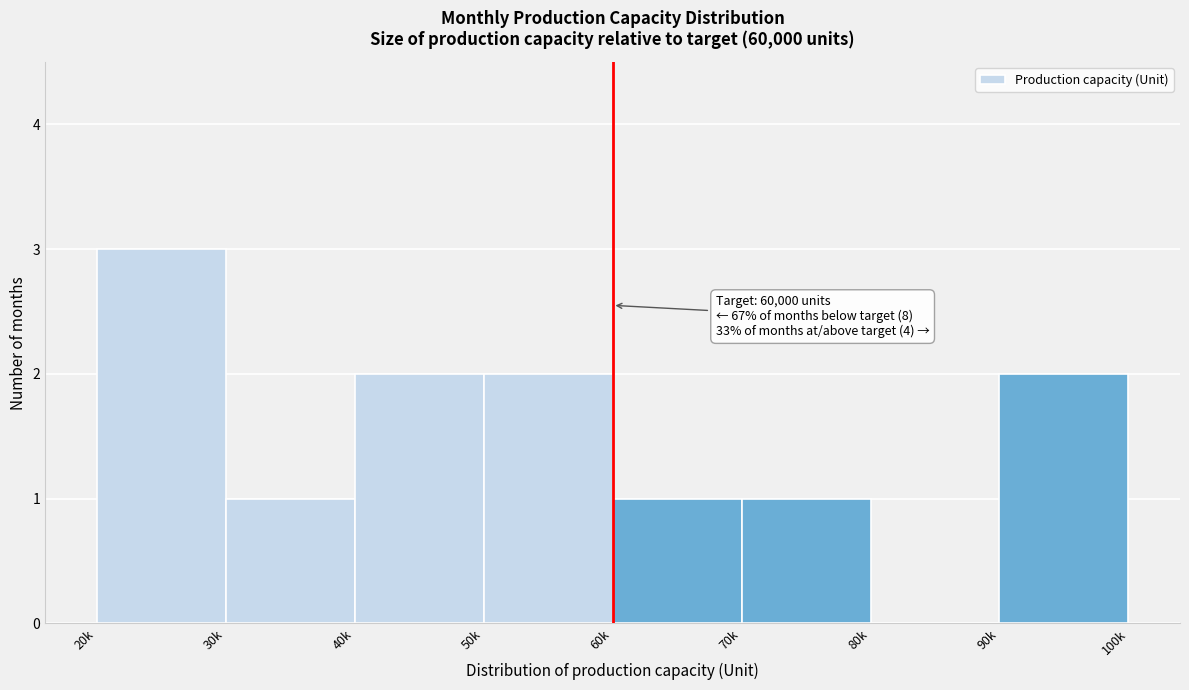

Reading left to right, transcribe all the data shown in this chart.

20k=3	30k=1	40k=2	50k=2	60k=1	70k=1	80k=0	90k=2